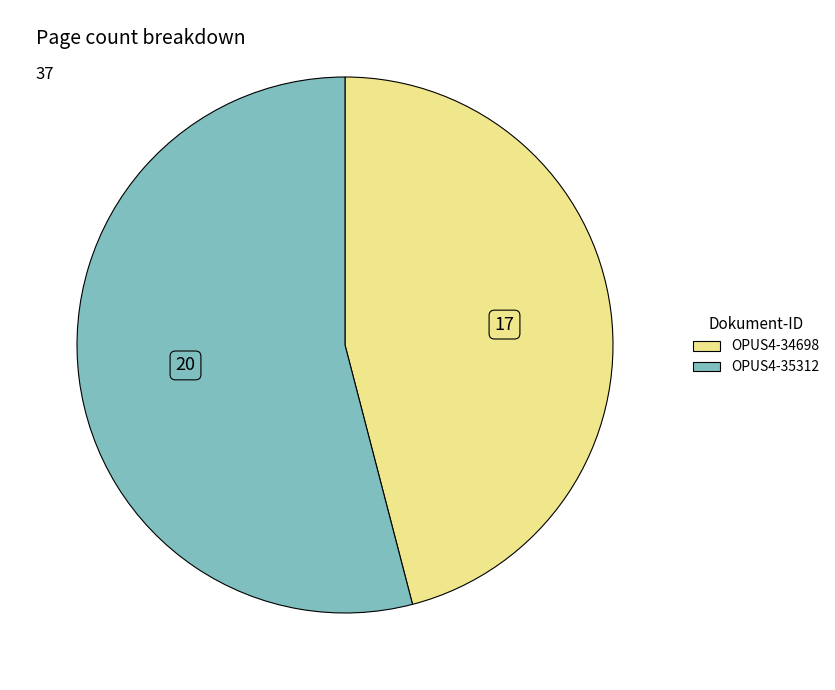

What is the majority slice?

OPUS4-35312